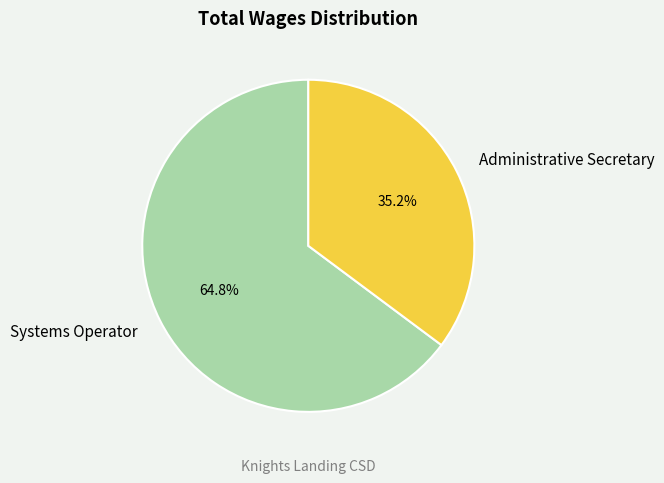

Is there any slice that represents more than half of the pie?

Yes